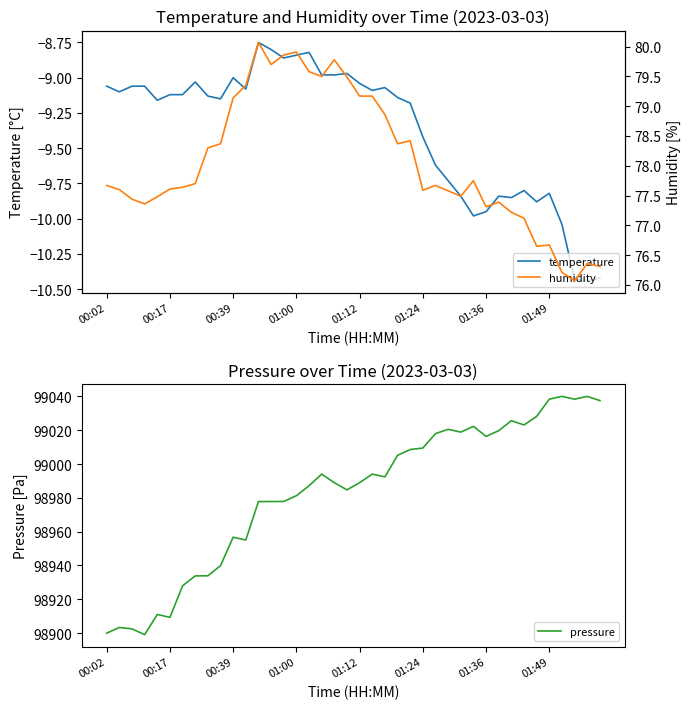

How many interior local valleys does the temperature series have?

10